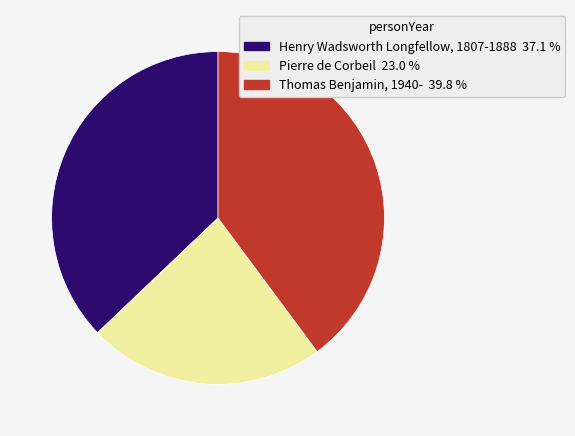

The Pierre de Corbeil slice represents 31% of the pie. True or false?

False